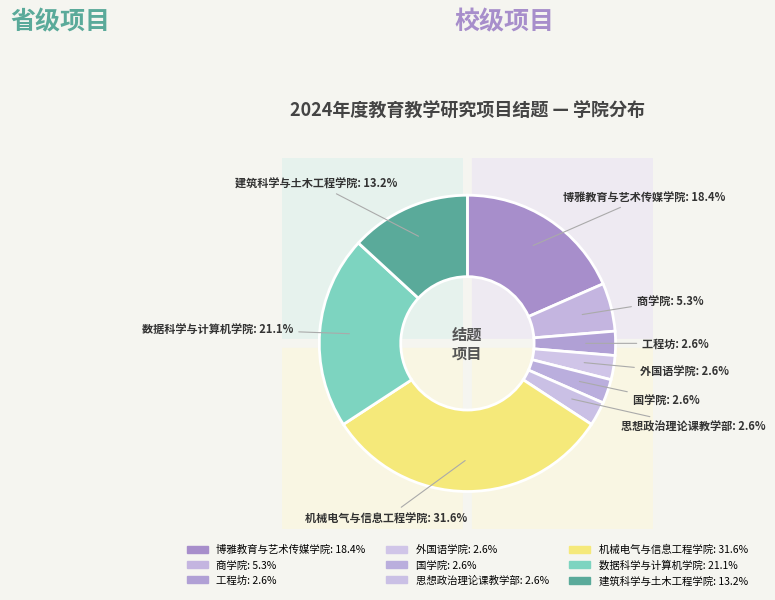

True or false: 数据科学与计算机学院 accounts for 21% of the total.

True